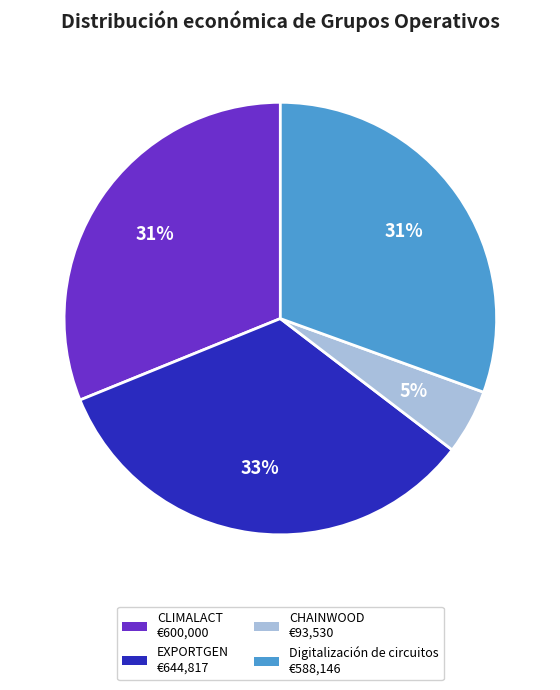

Is it true that CHAINWOOD is 5% of the pie?

True